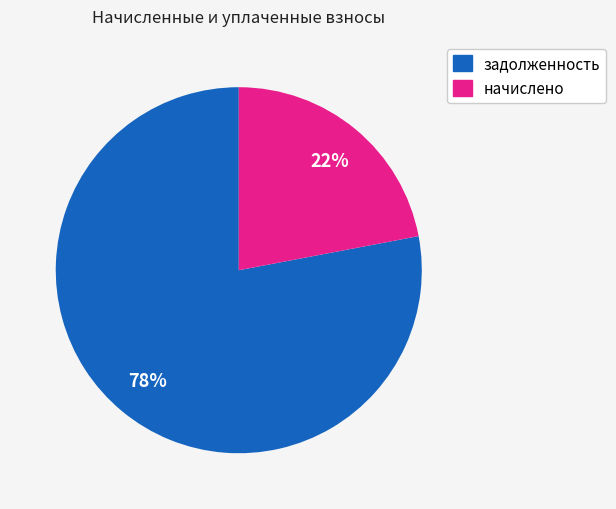

Count the number of slices in the pie.

2